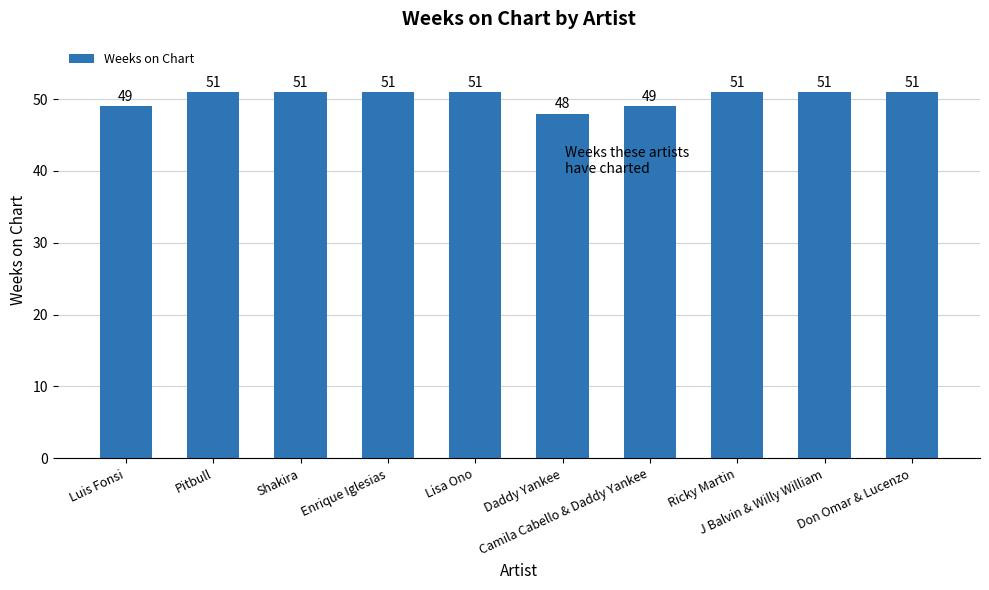

Count the number of categories in the chart.

10